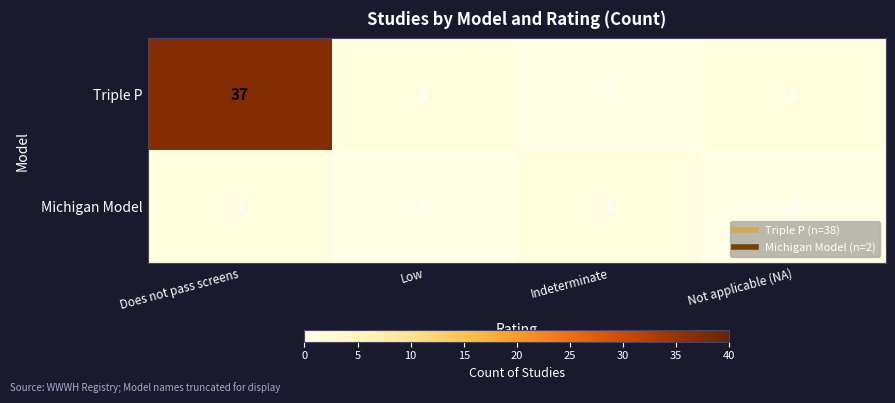

What is the sum of all Triple P values?

39